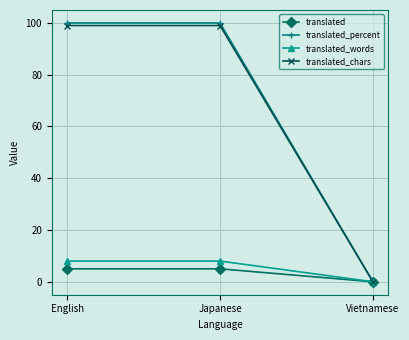

What is the sum of all translated_chars values?

198